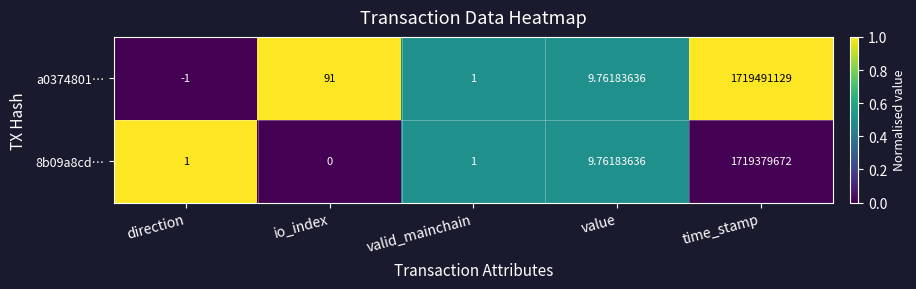

Where is 8b09a8cd… nearest to the value 859689836?

value